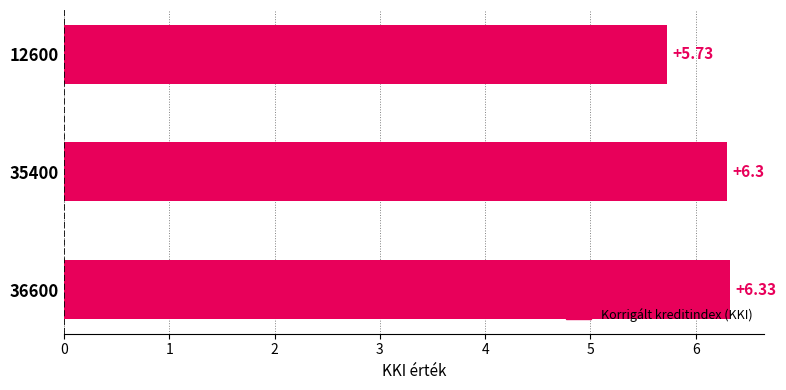

Rank the categories by value from lowest to highest.

12600, 35400, 36600